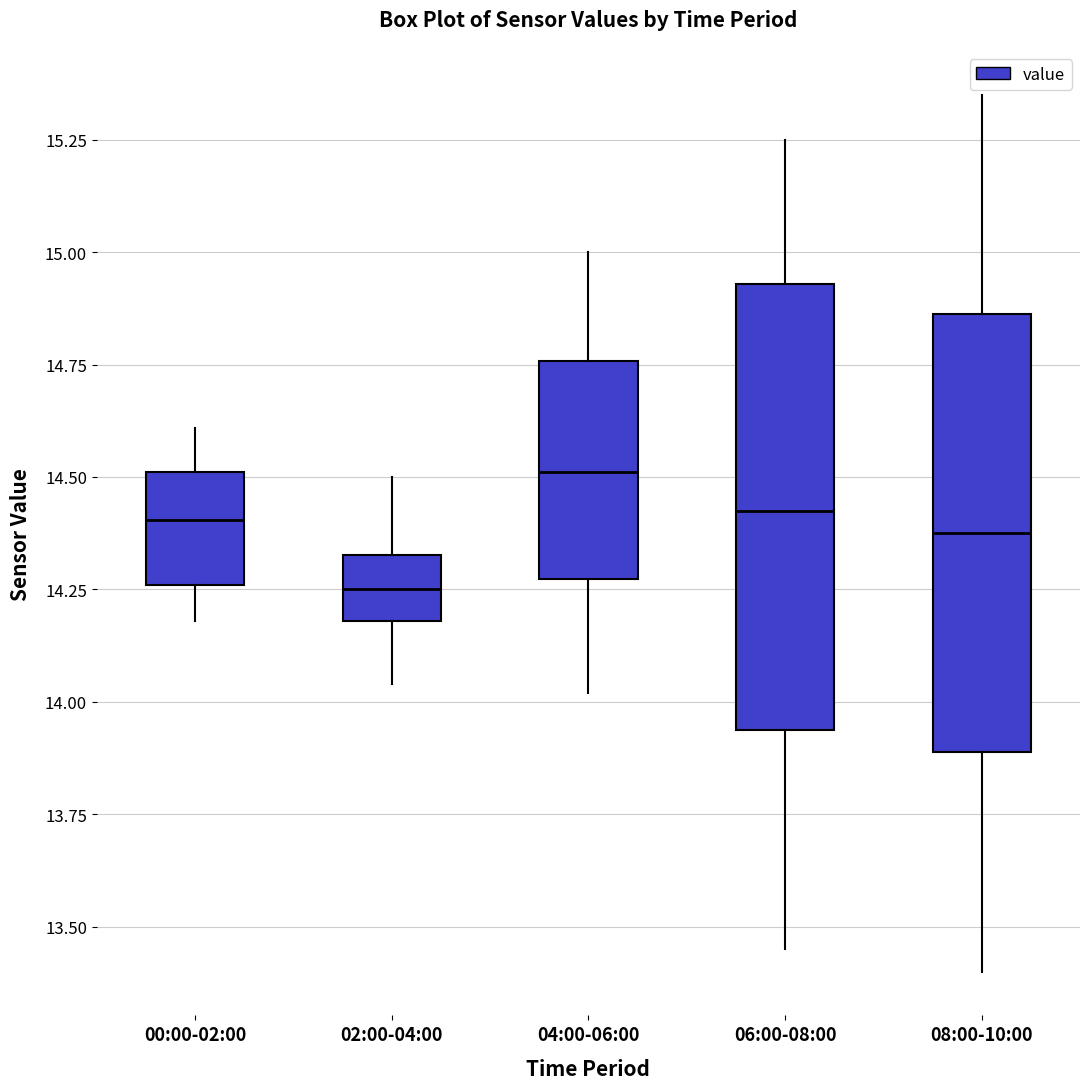

Reading left to right, transcribe this box plot: for each box, give where its median line is, the range the box spans, and where its two whiskers end, as read against the y-axis. The values are not printed on the chart, so give them approximately, as read against the axis.

00:00-02:00: median 14.40, box 14.25 to 14.50, whiskers 14.20 to 14.60
02:00-04:00: median 14.25, box 14.20 to 14.35, whiskers 14.05 to 14.50
04:00-06:00: median 14.50, box 14.25 to 14.75, whiskers 14.00 to 15.00
06:00-08:00: median 14.45, box 13.95 to 14.95, whiskers 13.45 to 15.25
08:00-10:00: median 14.40, box 13.90 to 14.85, whiskers 13.40 to 15.35